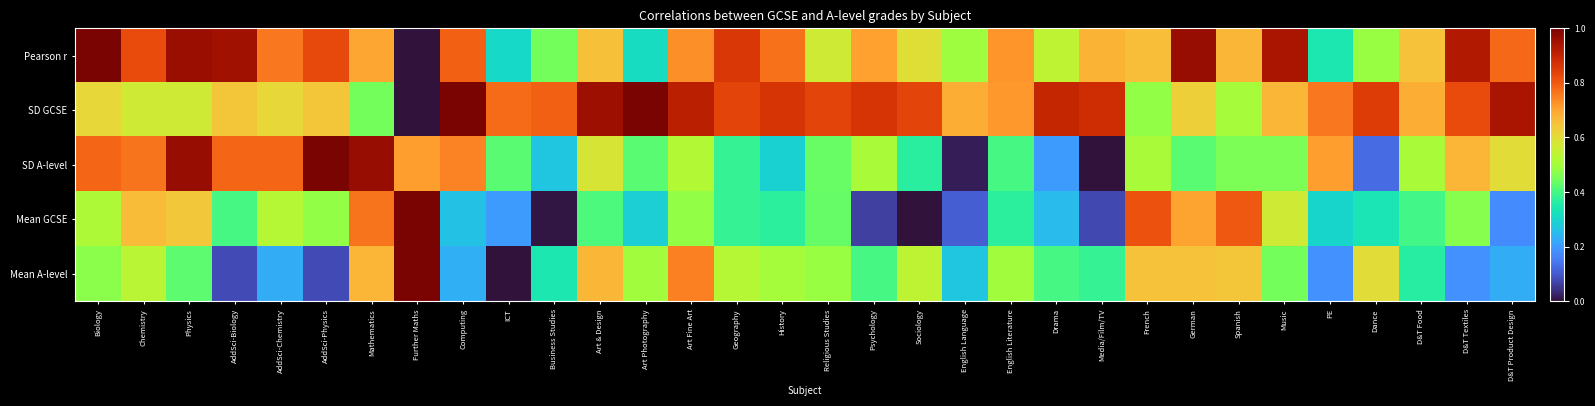

Count the number of data series in this chart.

5